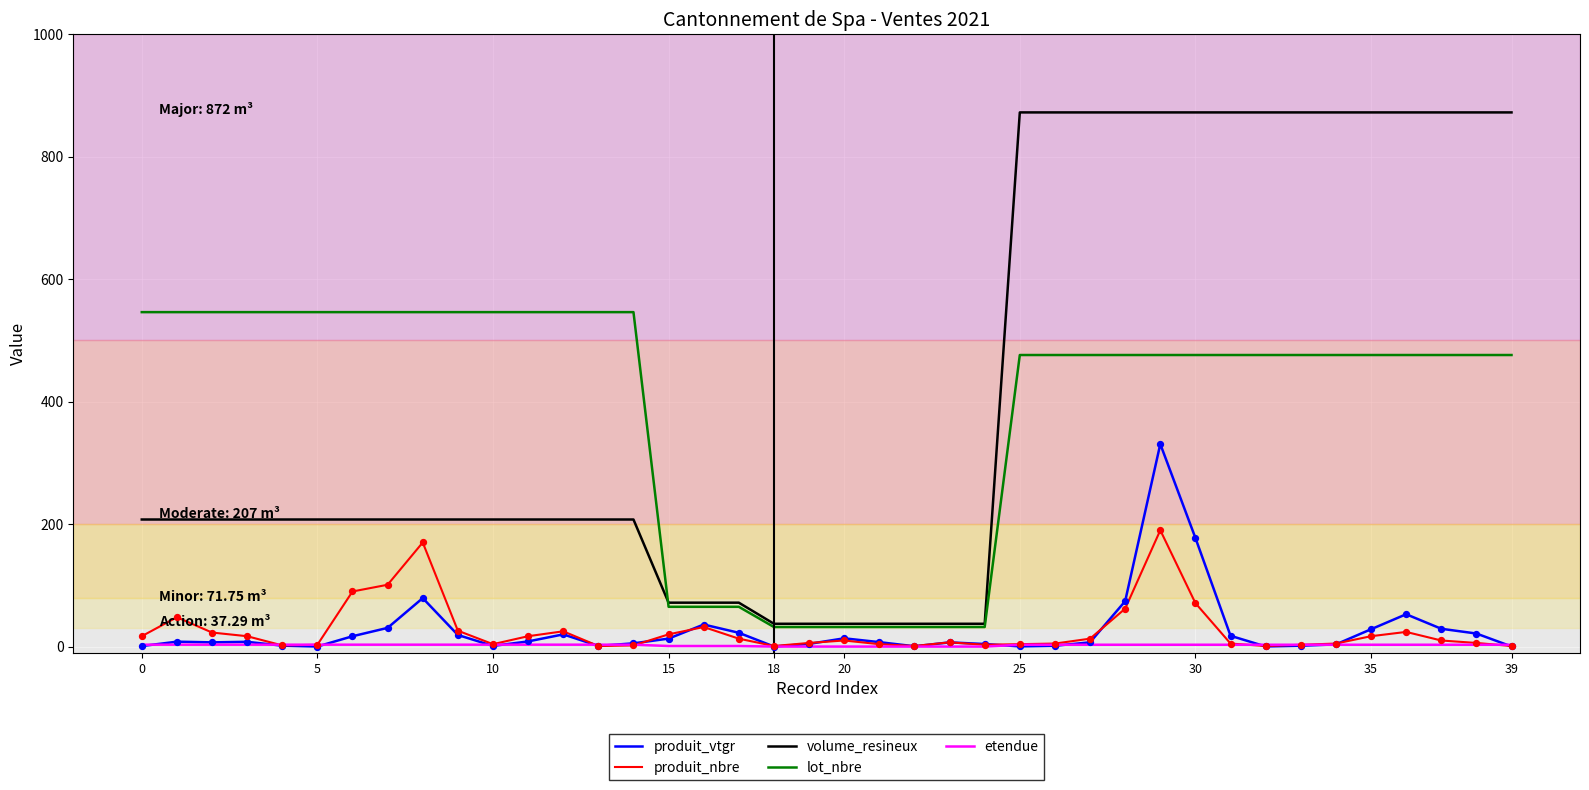

Rank the series by their maximum value, from lowest to highest.

etendue, produit_nbre, produit_vtgr, lot_nbre, volume_resineux